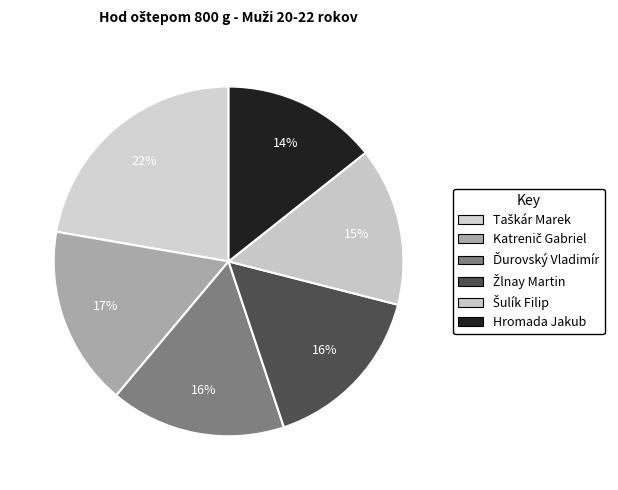

To the nearest percent, what percentage of the pie is Hromada Jakub?

14%